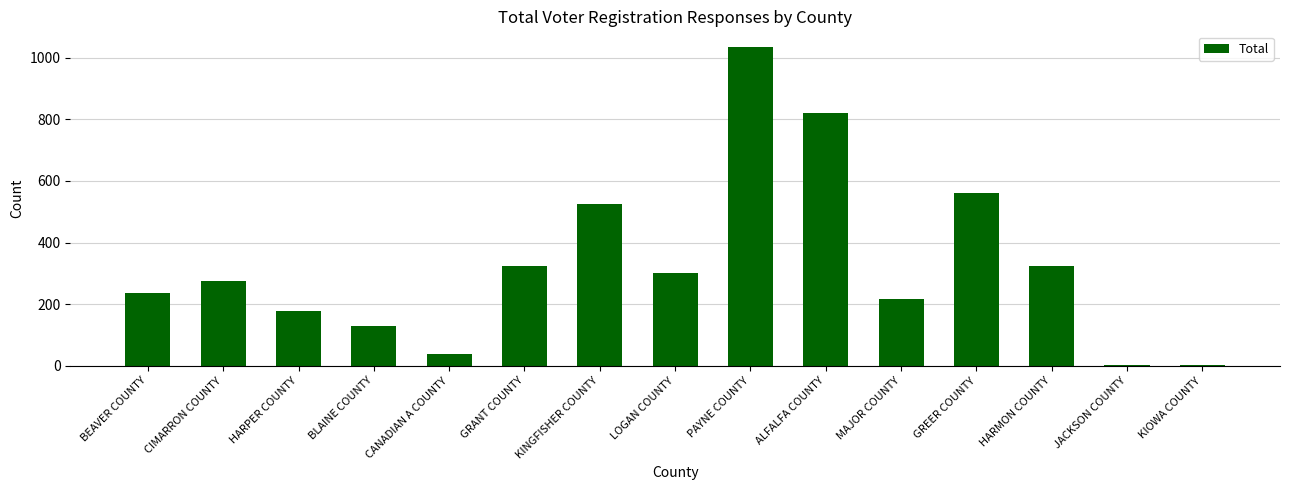

How many categories are shown in the chart?

15